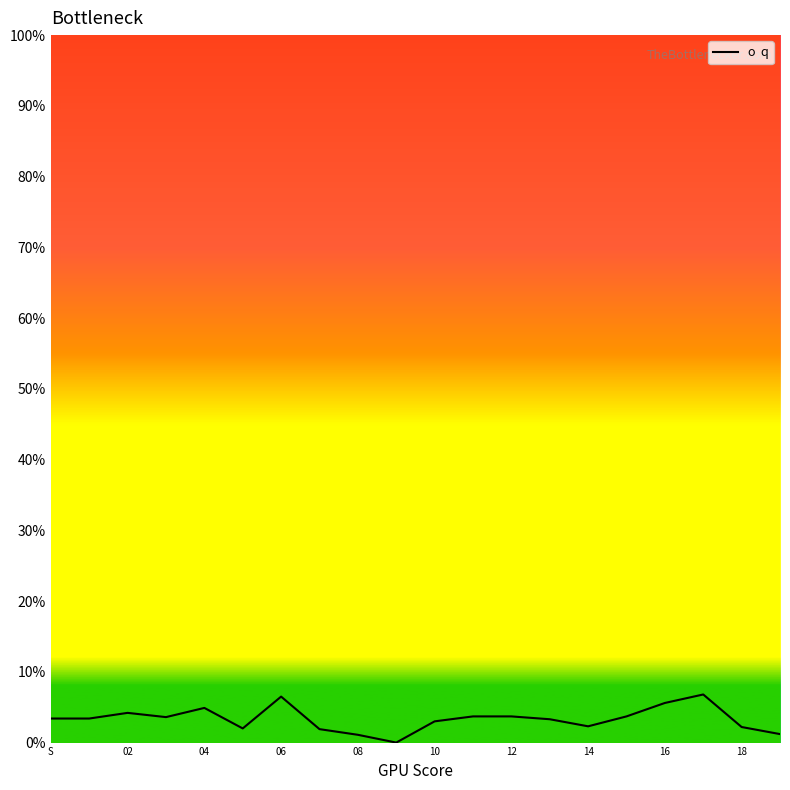

How many lines are shown in the chart?

1